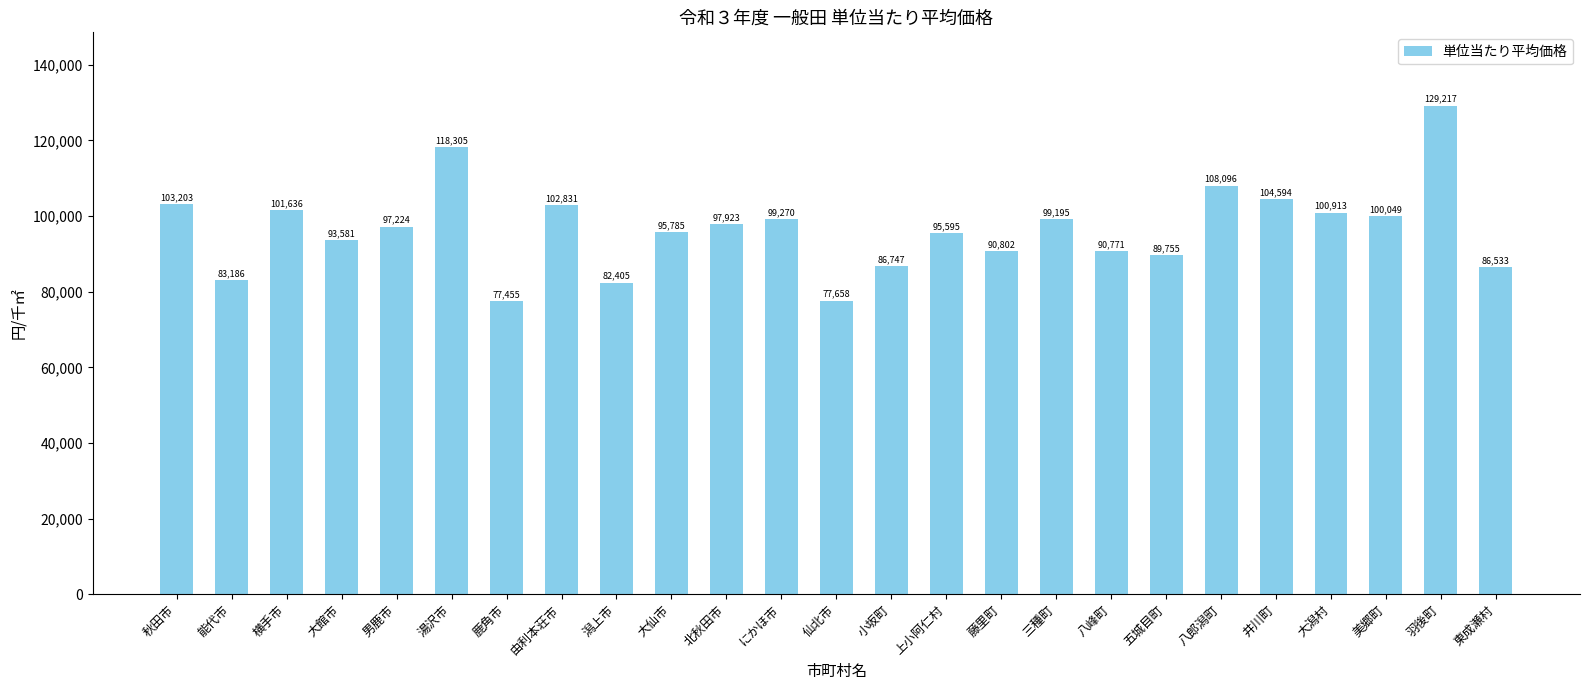

What is the ratio of the value at 東成瀬村 to the value at 井川町?

0.8